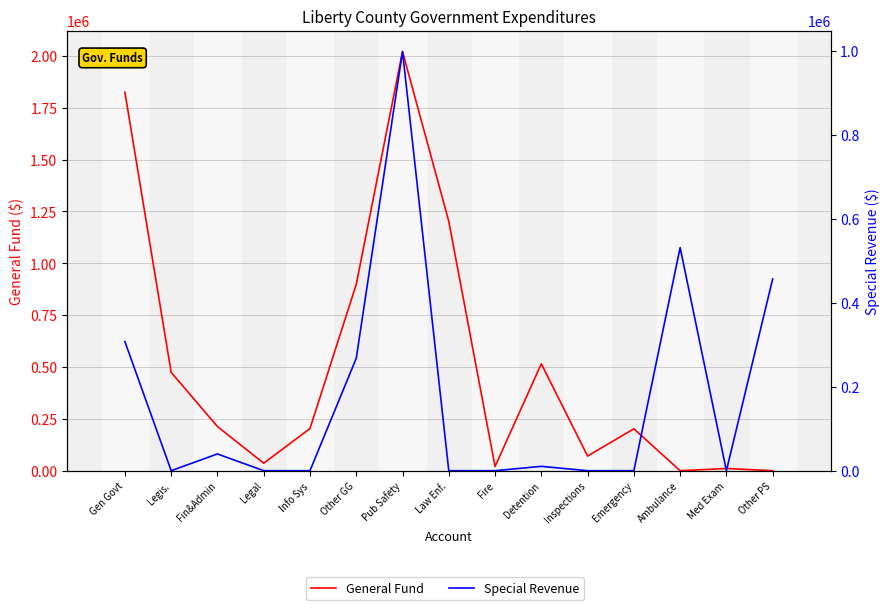

The value of General Fund at Emergency is 201930. True or false?

True